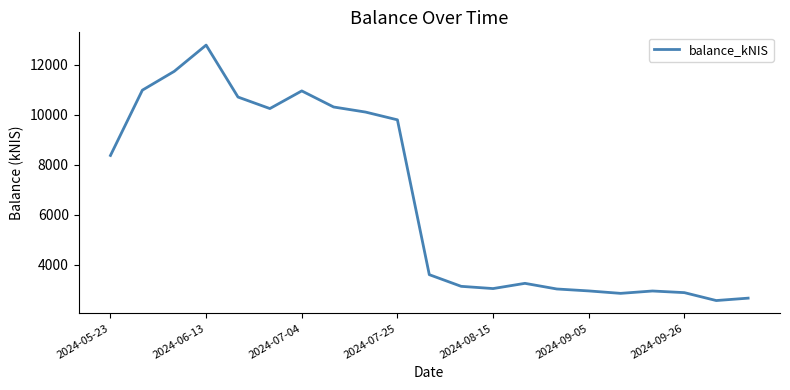

What is the difference between the maximum and minimum values?

10221.4